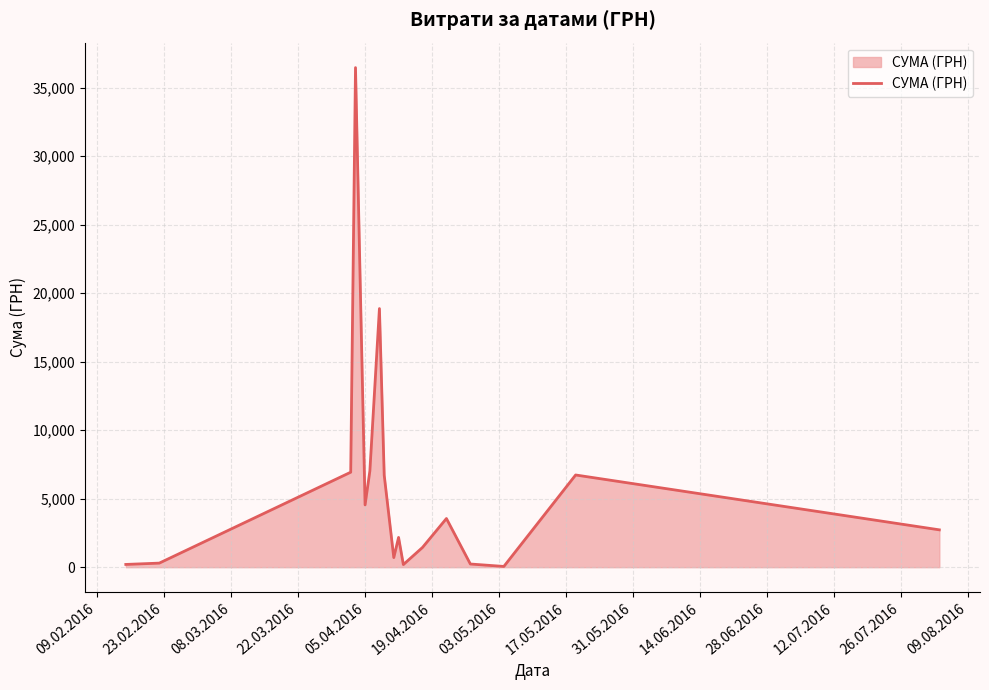

What is the difference between the maximum and minimum values?

36399.8